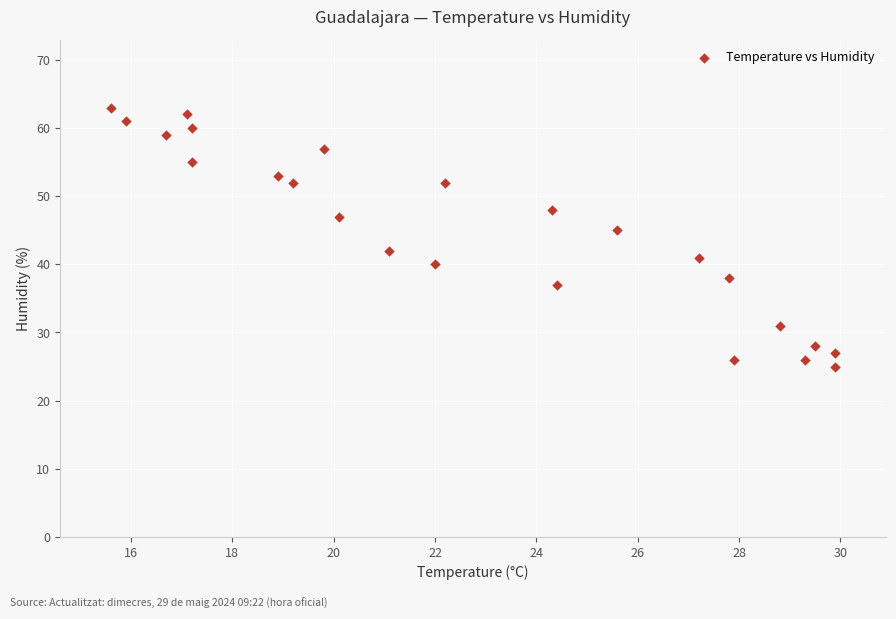

What is the range of Y values (max minus min)?

38